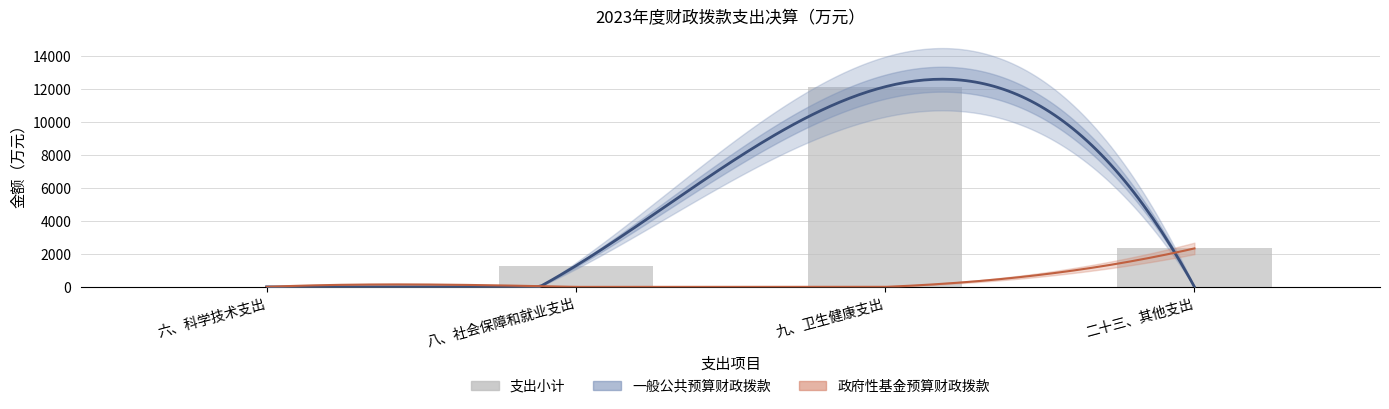

What is the sum of the 支出小计 values at 二十三、其他支出 and 六、科学技术支出?

2337.6